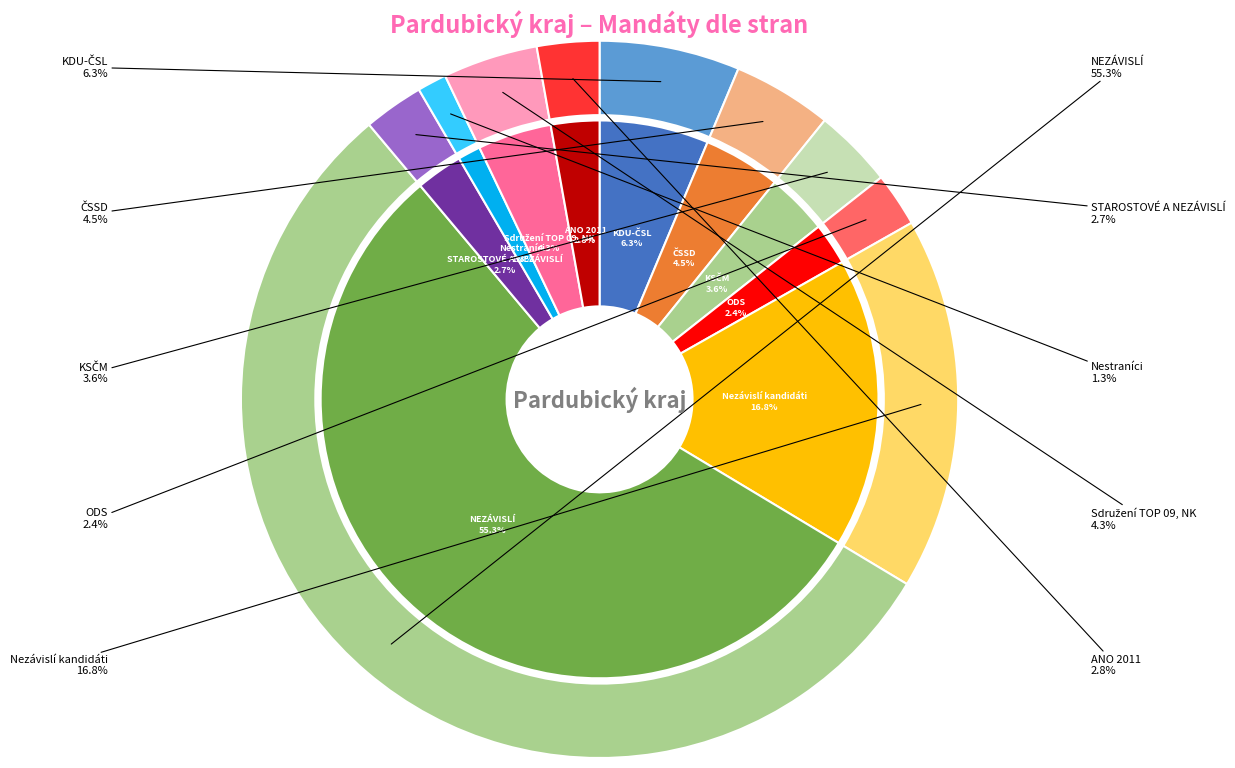

What percentage is NOT represented by KSČM?

96.4%